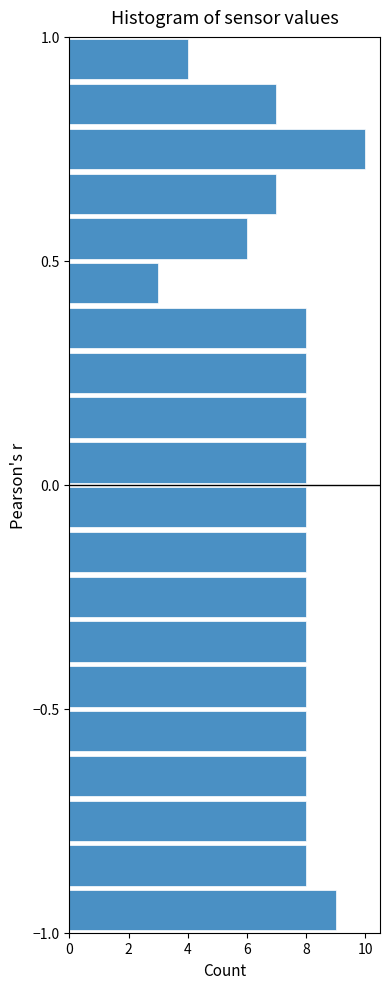

Read against the y-axis, roughly where is the centre of the longest bar?

0.75